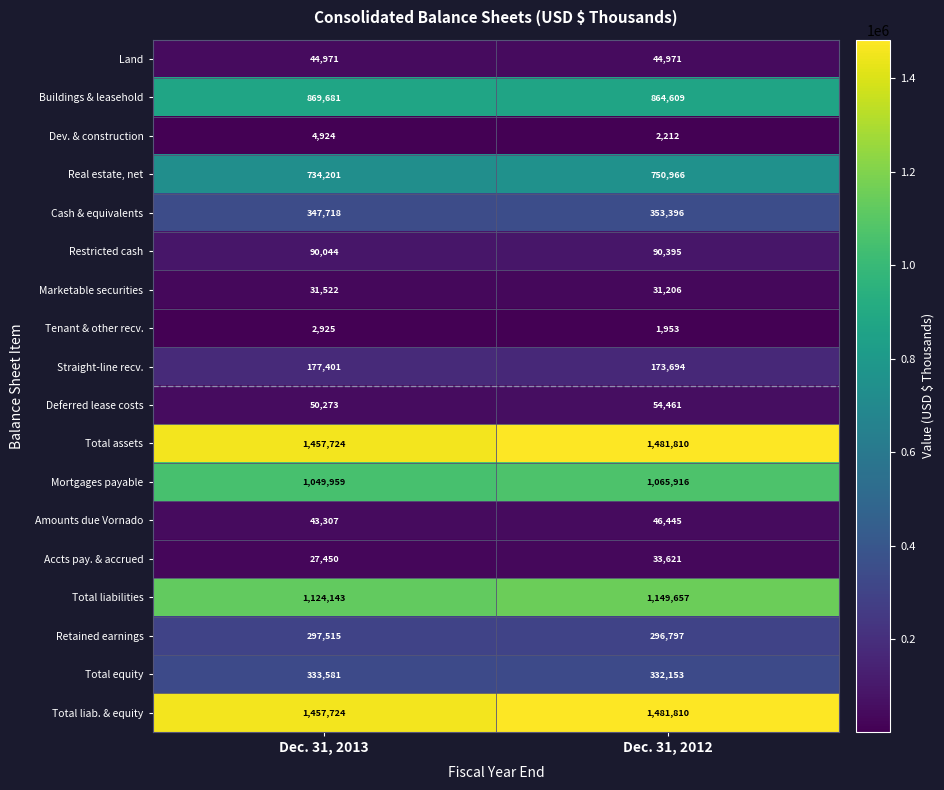

How many values in the Total liab. & equity series are below 1481810?

1